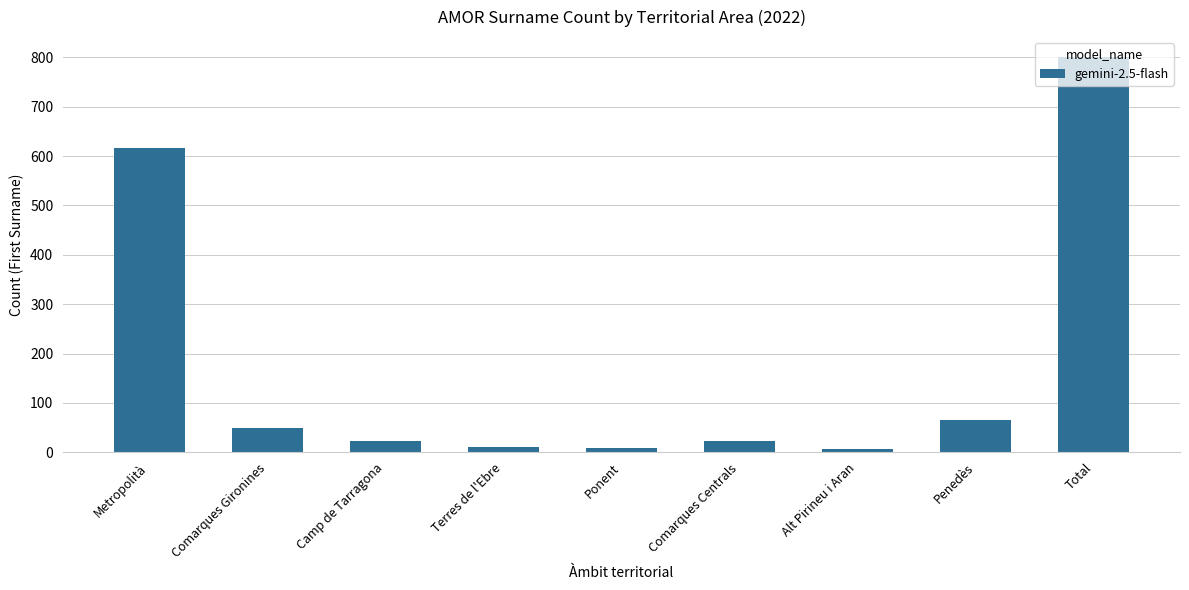

What is the label of the 9th bar from the right?

Metropolità